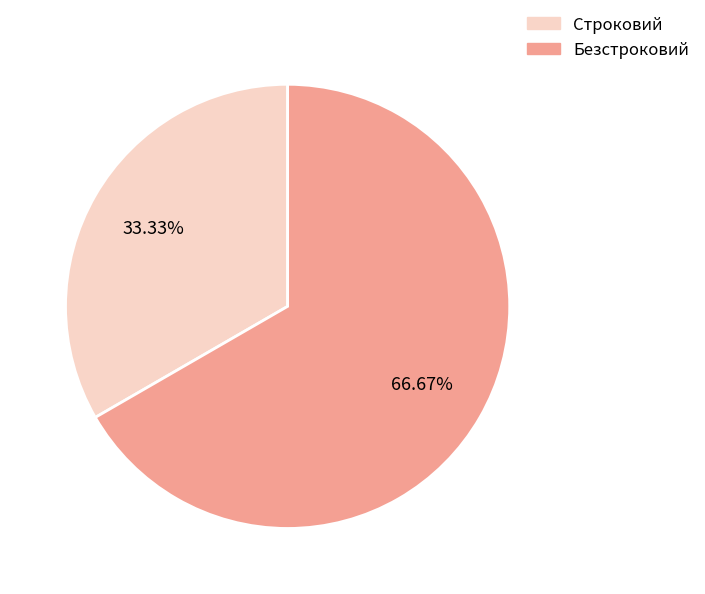

Is there a majority slice in this chart?

Yes